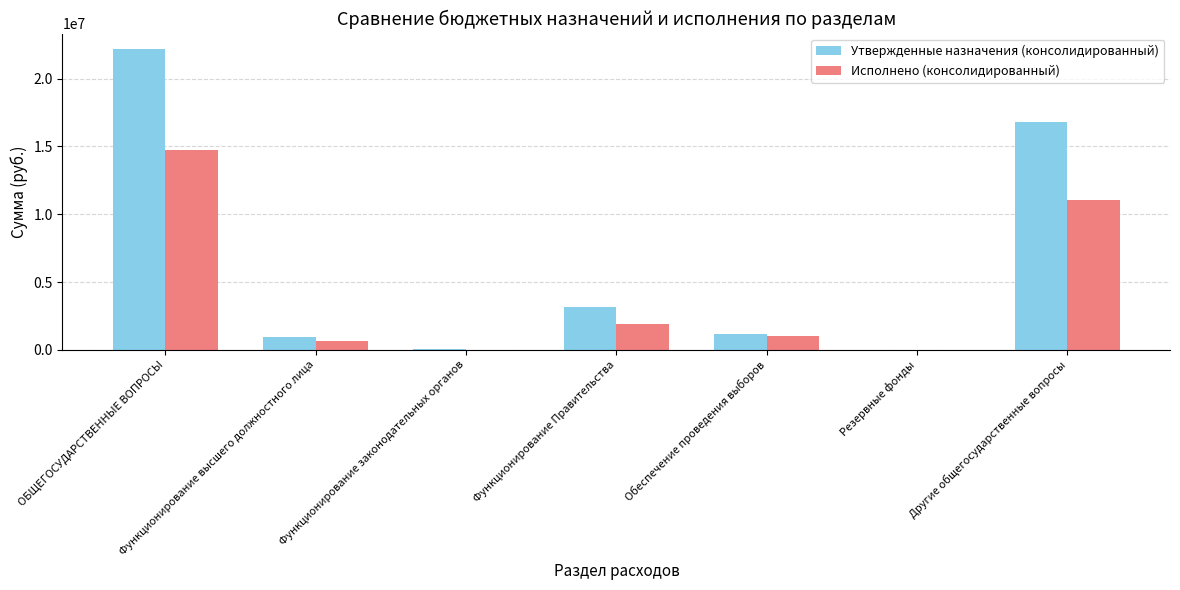

Does the chart contain stacked bars?

No